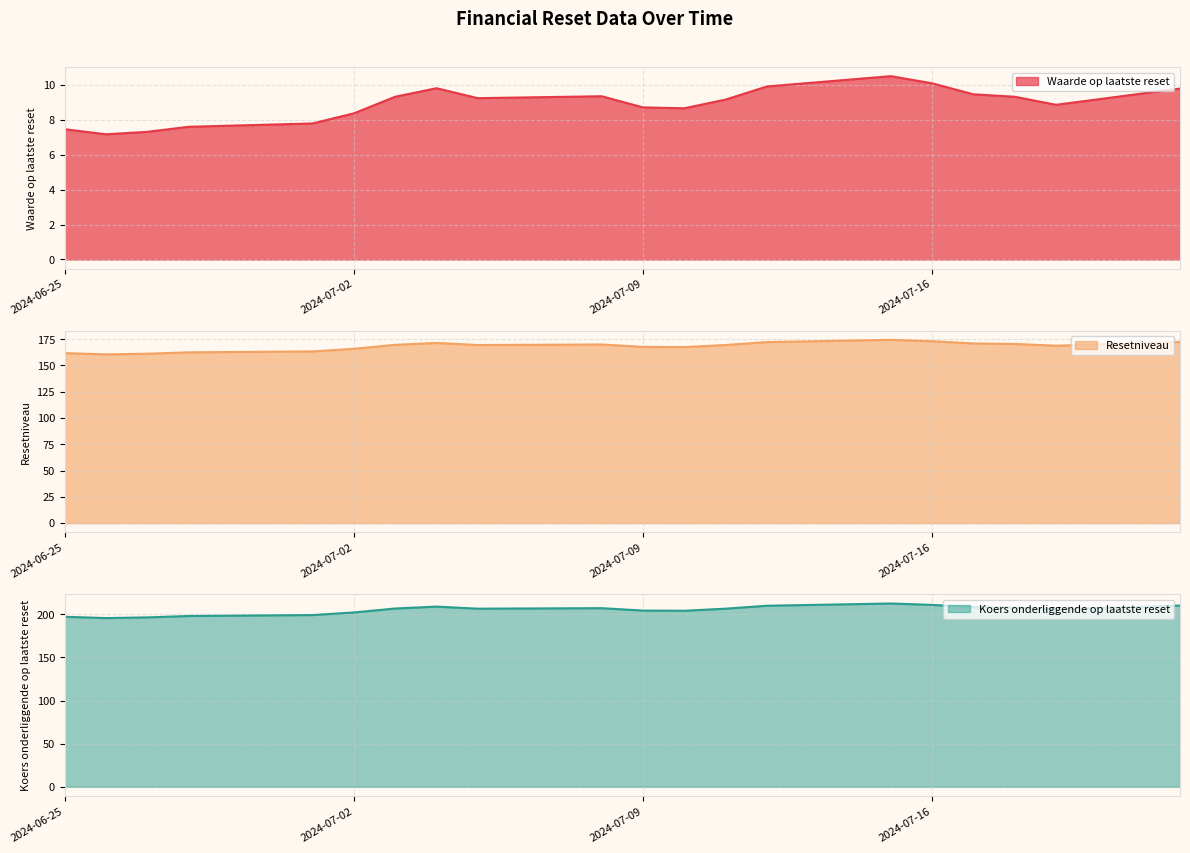

How many data points in Waarde op laatste reset are above 9?

11